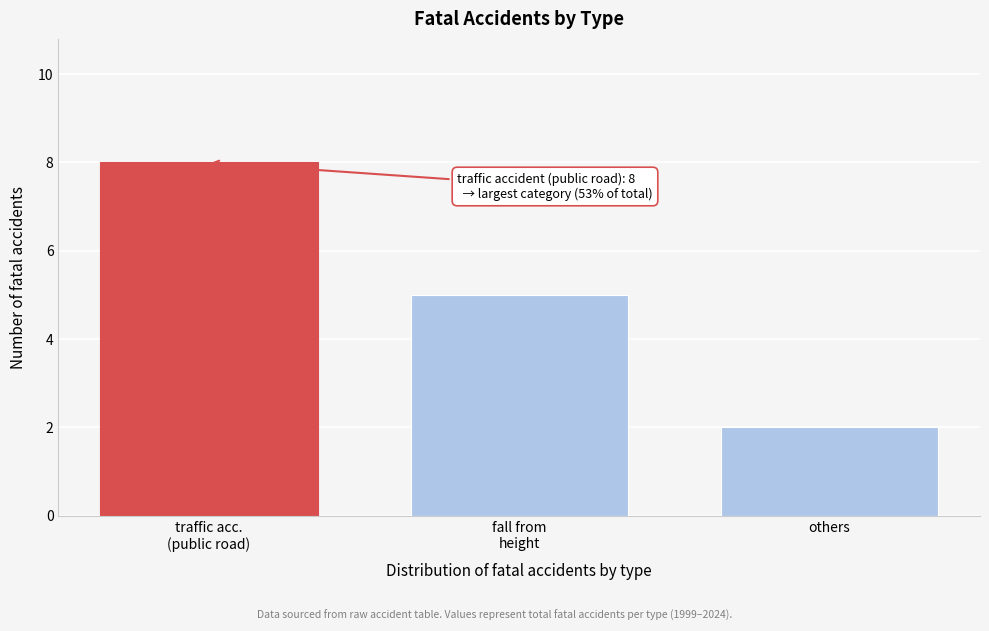

Reading left to right, transcribe all the data shown in this chart.

8	5	2